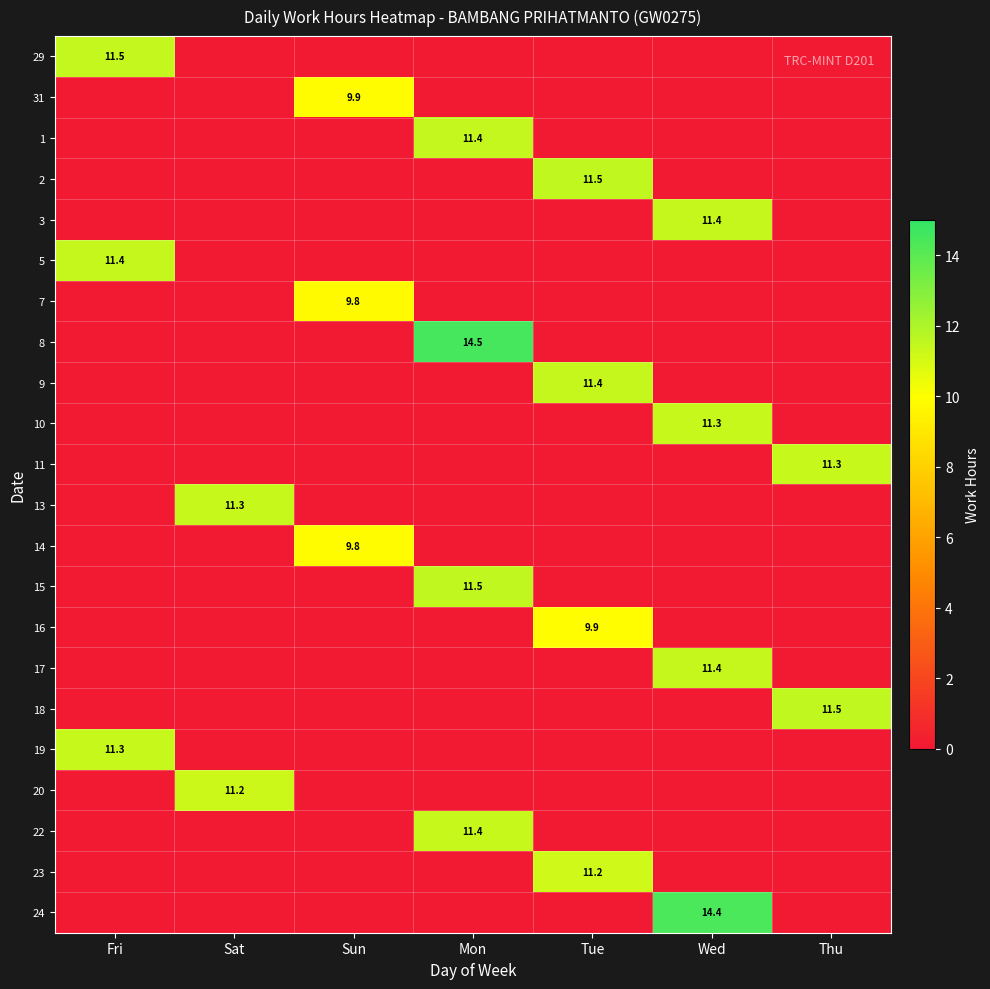

The 11 series shows 3.0 at Thu. True or false?

False